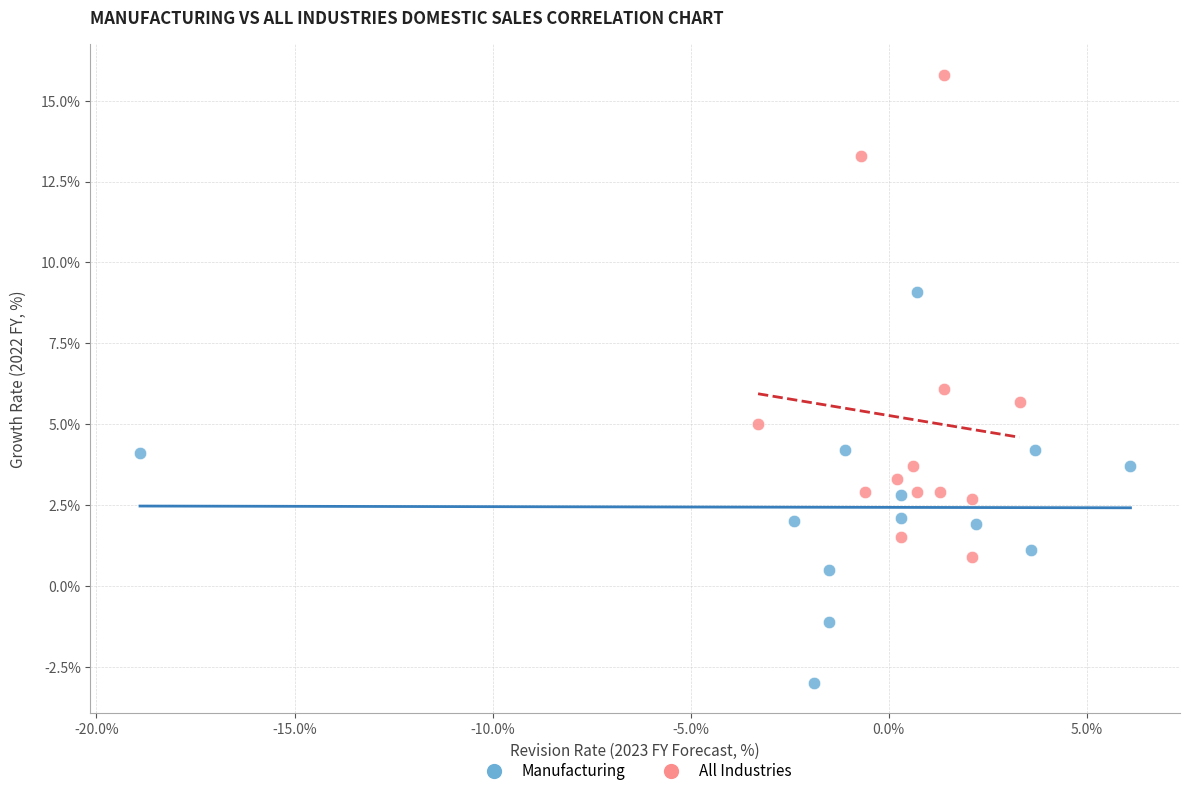

Which series has the widest spread of Y values?

All Industries